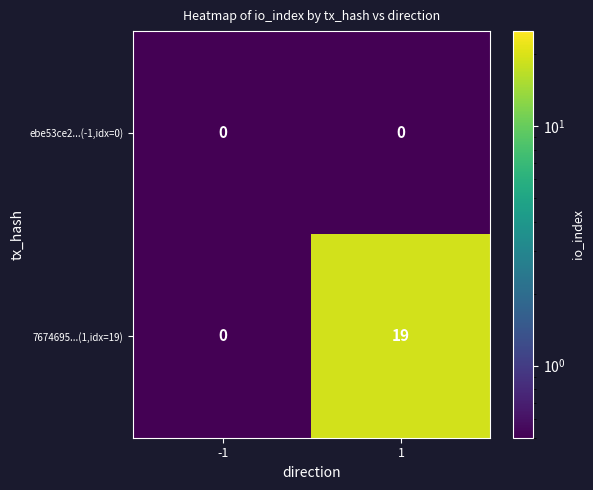

Rank the series by their maximum value, from highest to lowest.

7674695...(1,idx=19), ebe53ce2...(-1,idx=0)